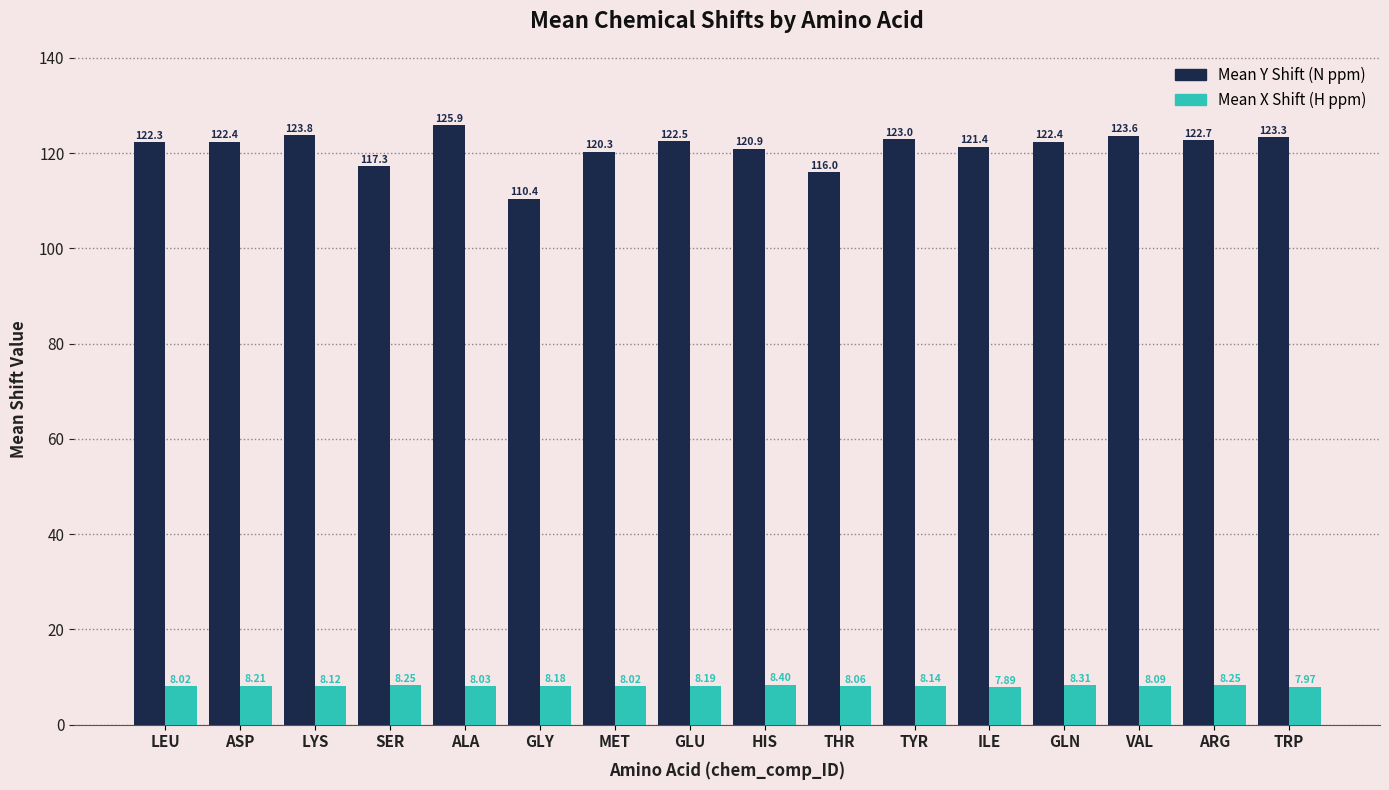

What is the total value across all series at MET?

128.3